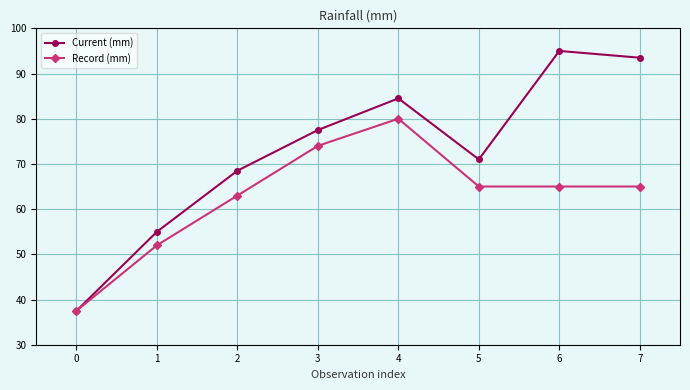

At how many categories does at least one series exceed 43?

7